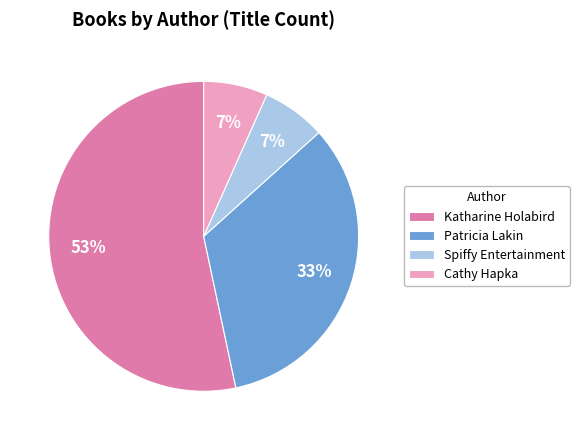

To the nearest percent, what is the average slice percentage?

25%